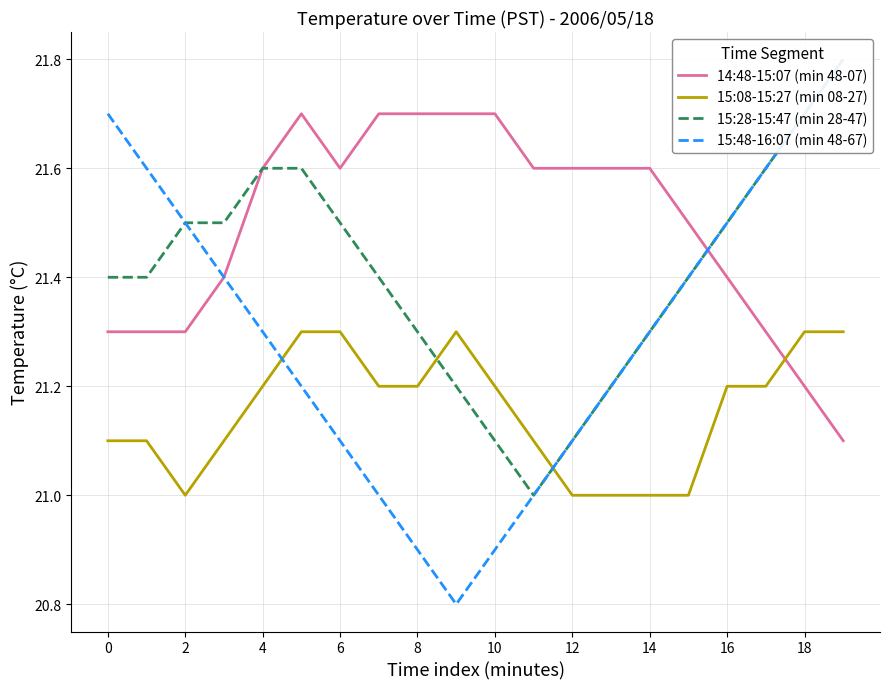

What is the lowest value of the 14:48-15:07 (min 48-07) series?

21.1